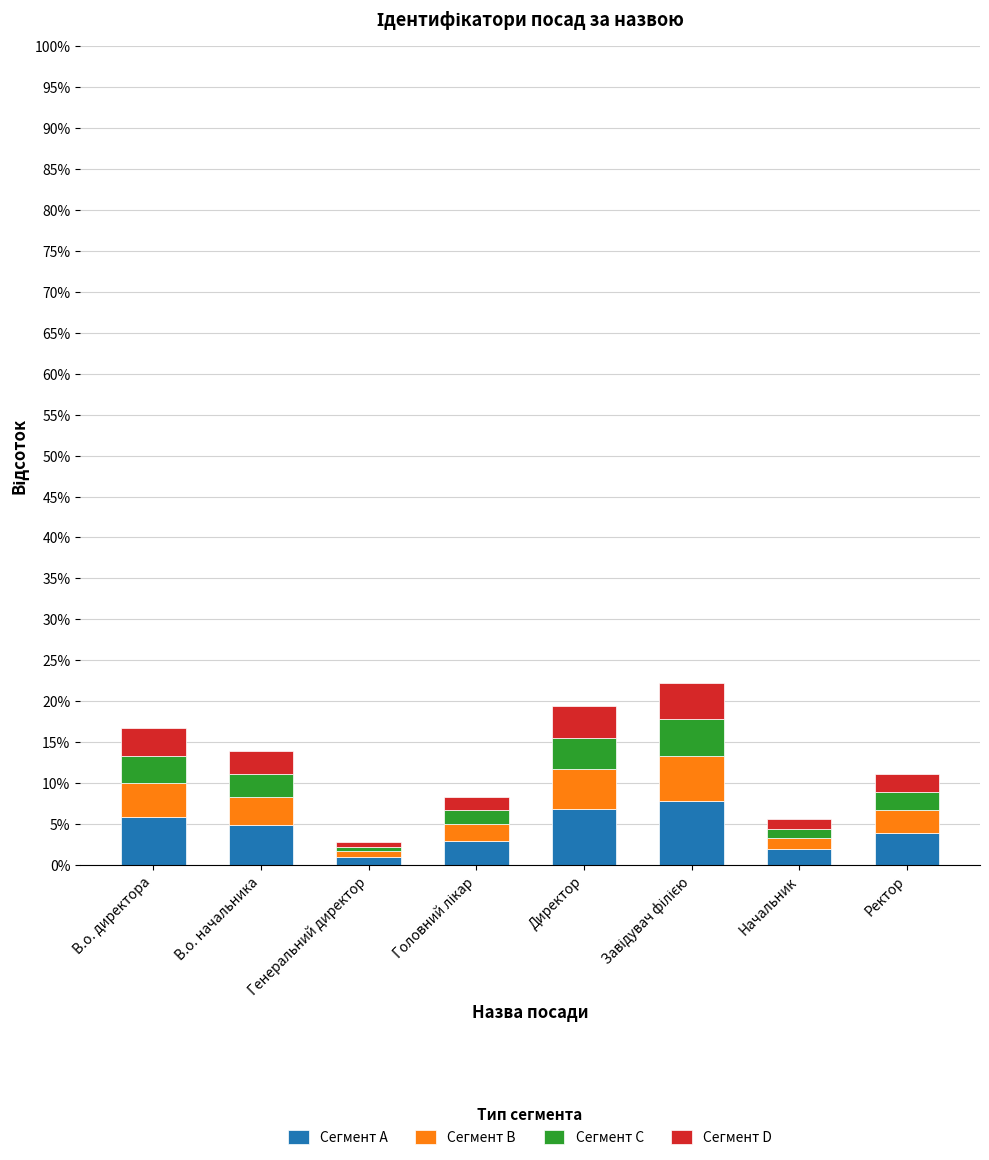

At which label does Сегмент D first exceed 2?

В.о. директора